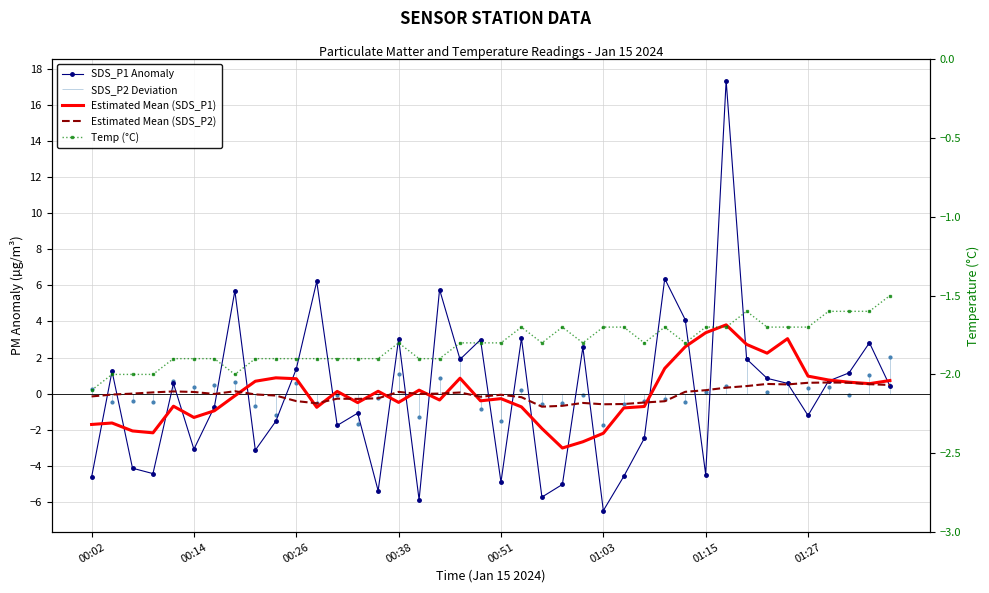

What is the smallest value displayed?

-6.5